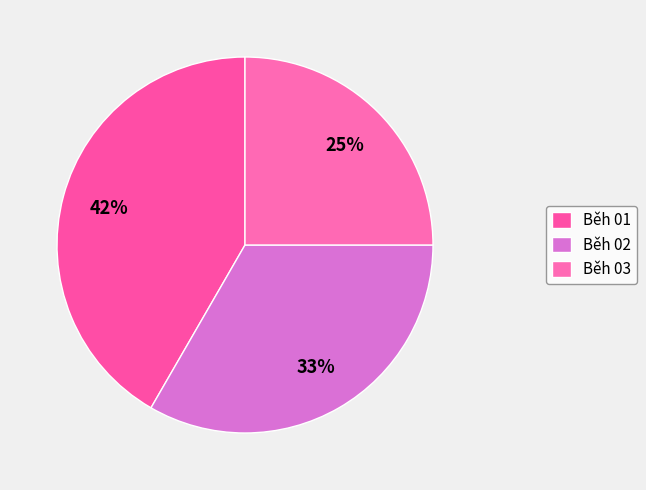

To the nearest percent, what is the difference between the largest and smallest slice percentages?

17%